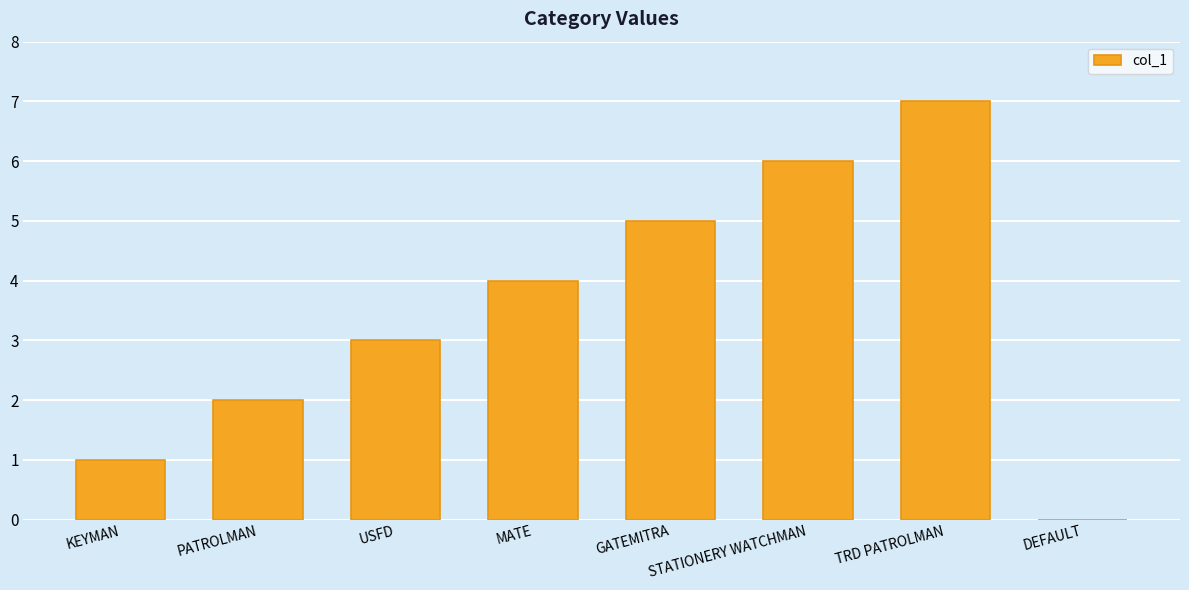

What is the average value?

4